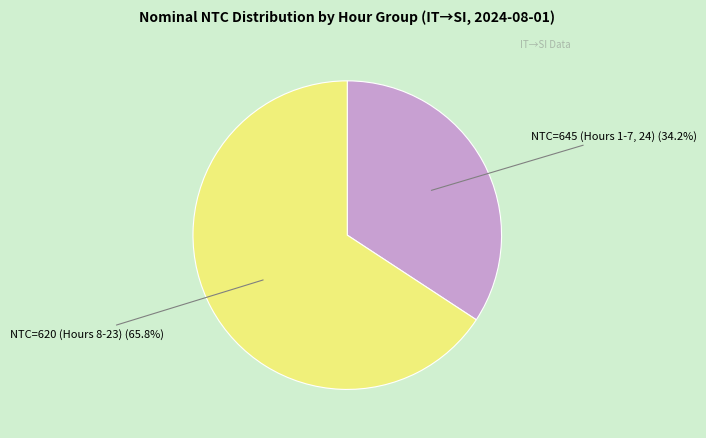

Is there a majority slice in this chart?

Yes